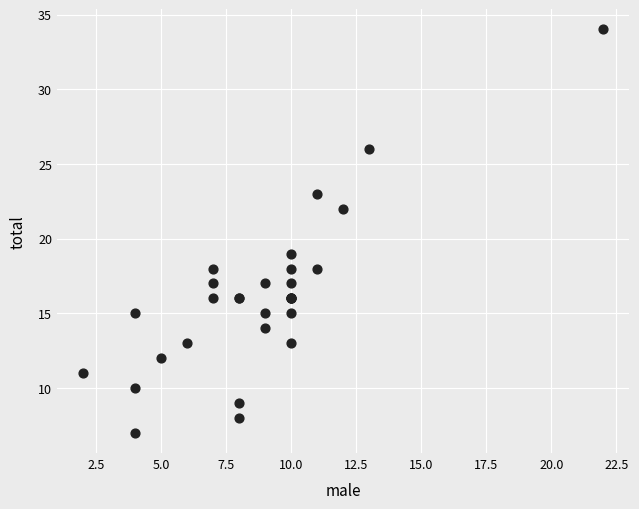

What Y value in the scatter plot is closest to 20?

19